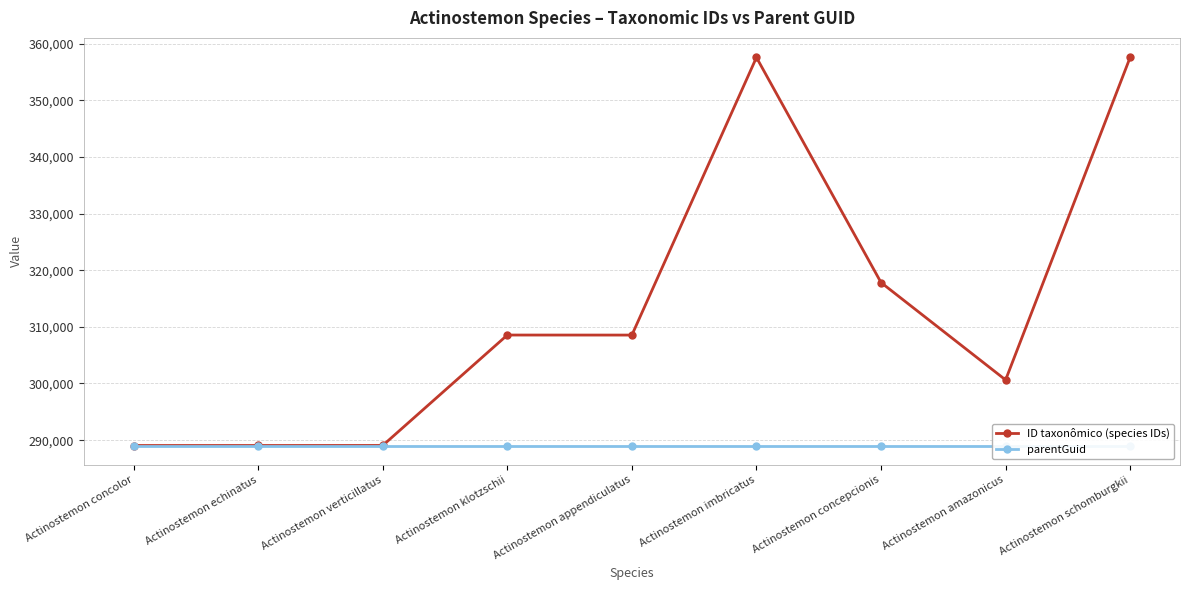

List the labels in order of parentGuid value, largest first.

Actinostemon concolor, Actinostemon echinatus, Actinostemon verticillatus, Actinostemon klotzschii, Actinostemon appendiculatus, Actinostemon imbricatus, Actinostemon concepcionis, Actinostemon amazonicus, Actinostemon schomburgkii